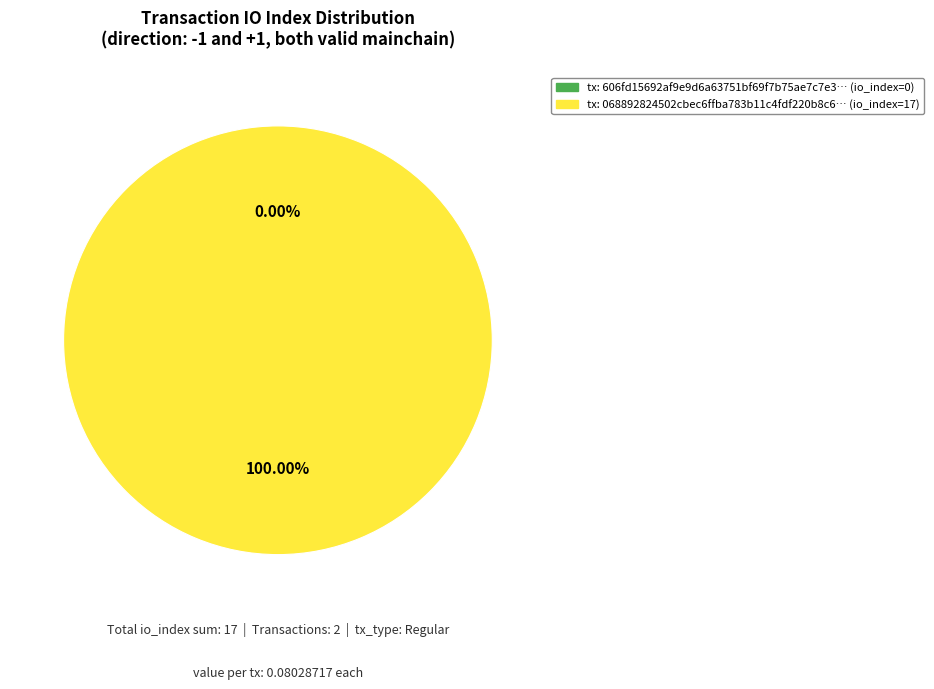

What is the total percentage of tx_hash_1 (io_index=17) and tx_hash_0 (io_index=0)?

100.0%